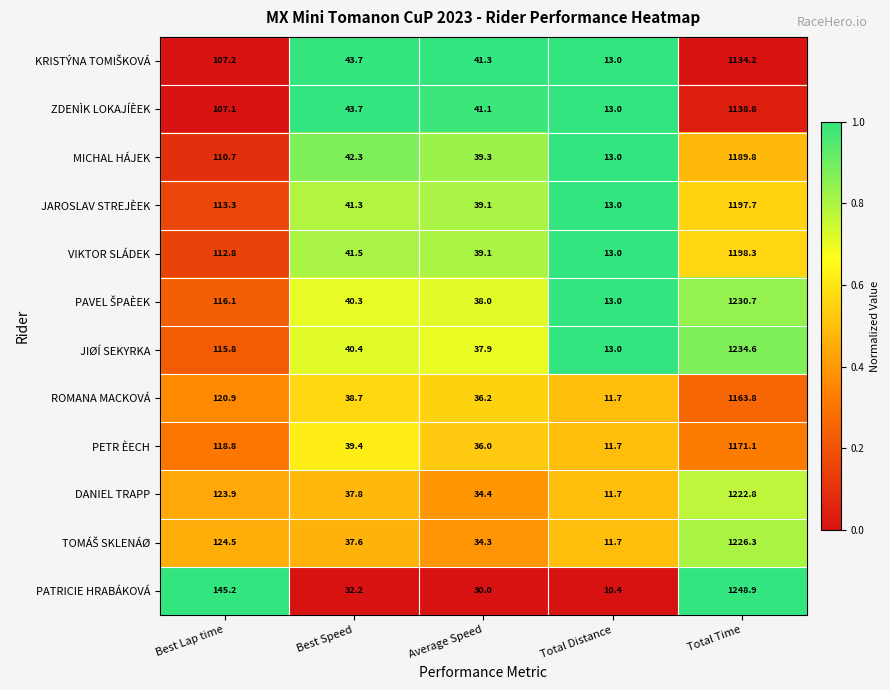

Which series has the widest spread of values?

PATRICIE HRABÁKOVÁ